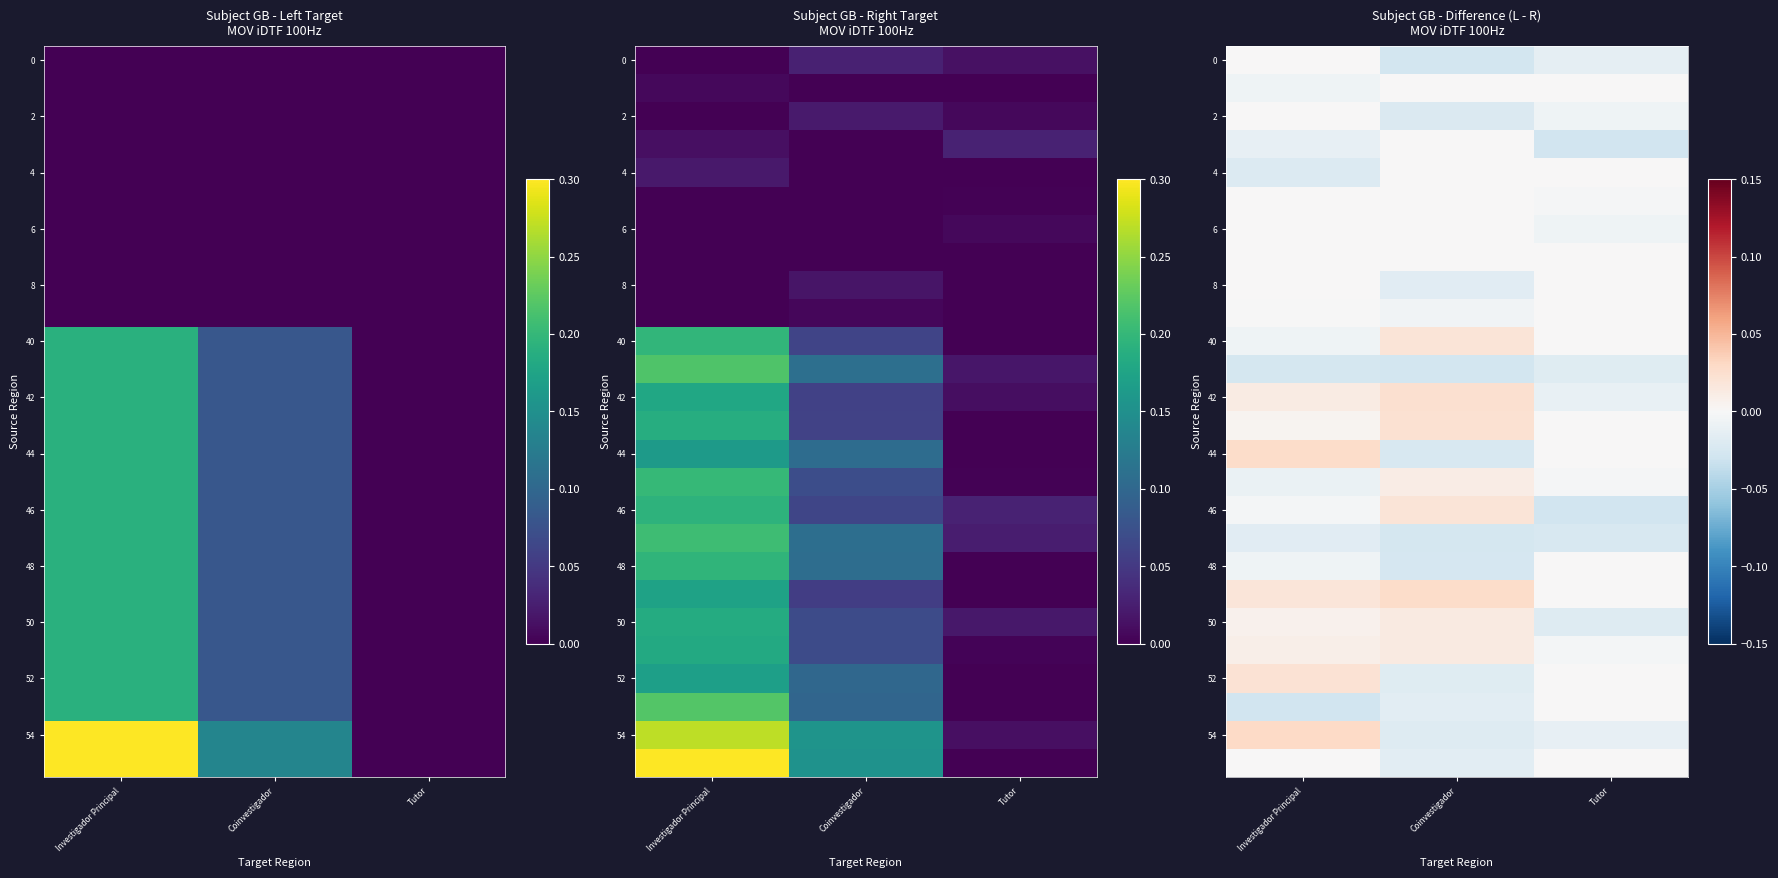

Between Tutor and Investigador Principal, which is larger?

Investigador Principal